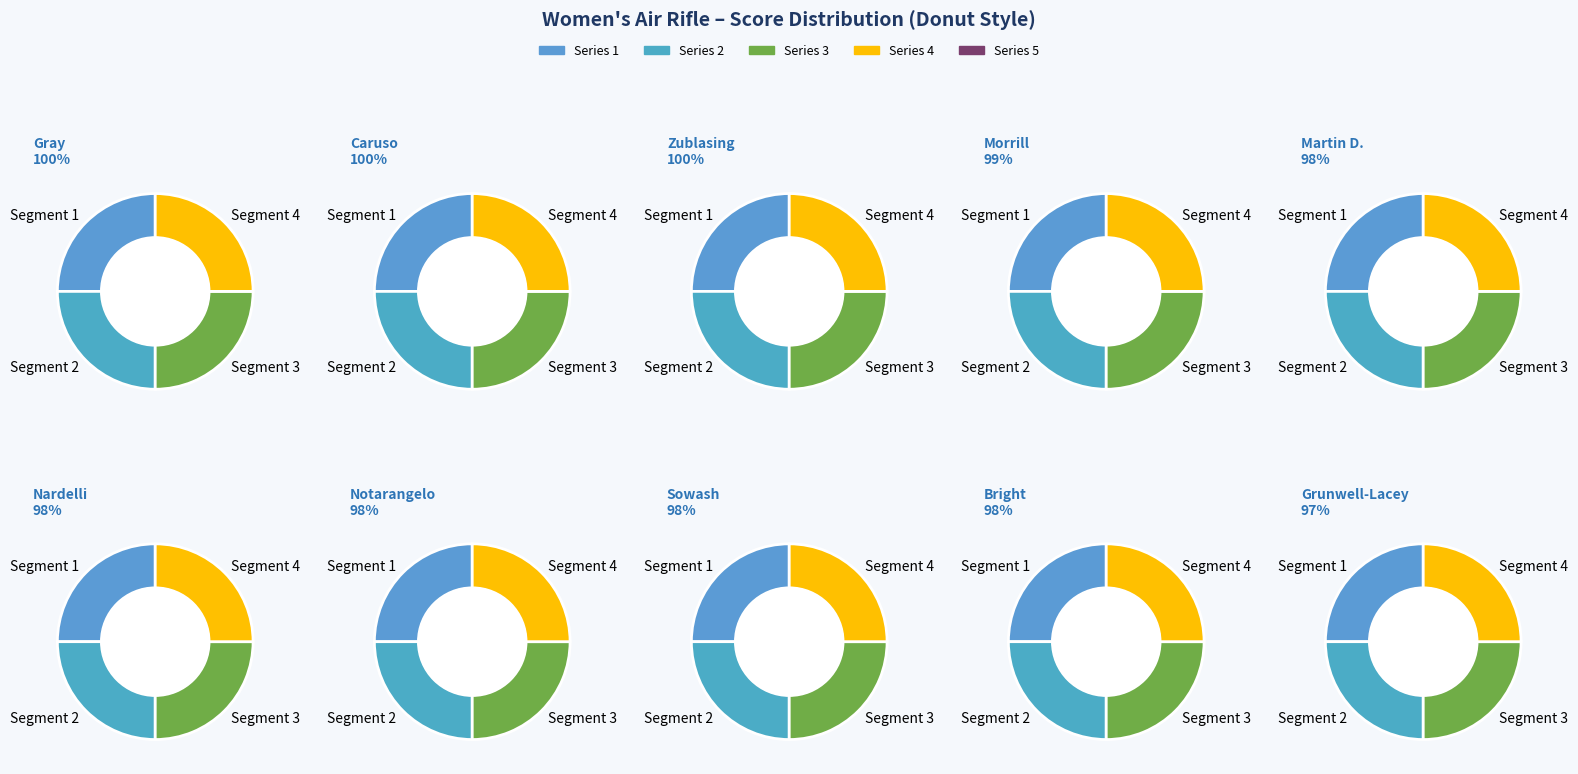

The Notarangelo, Antonella slice represents 1% of the pie. True or false?

False